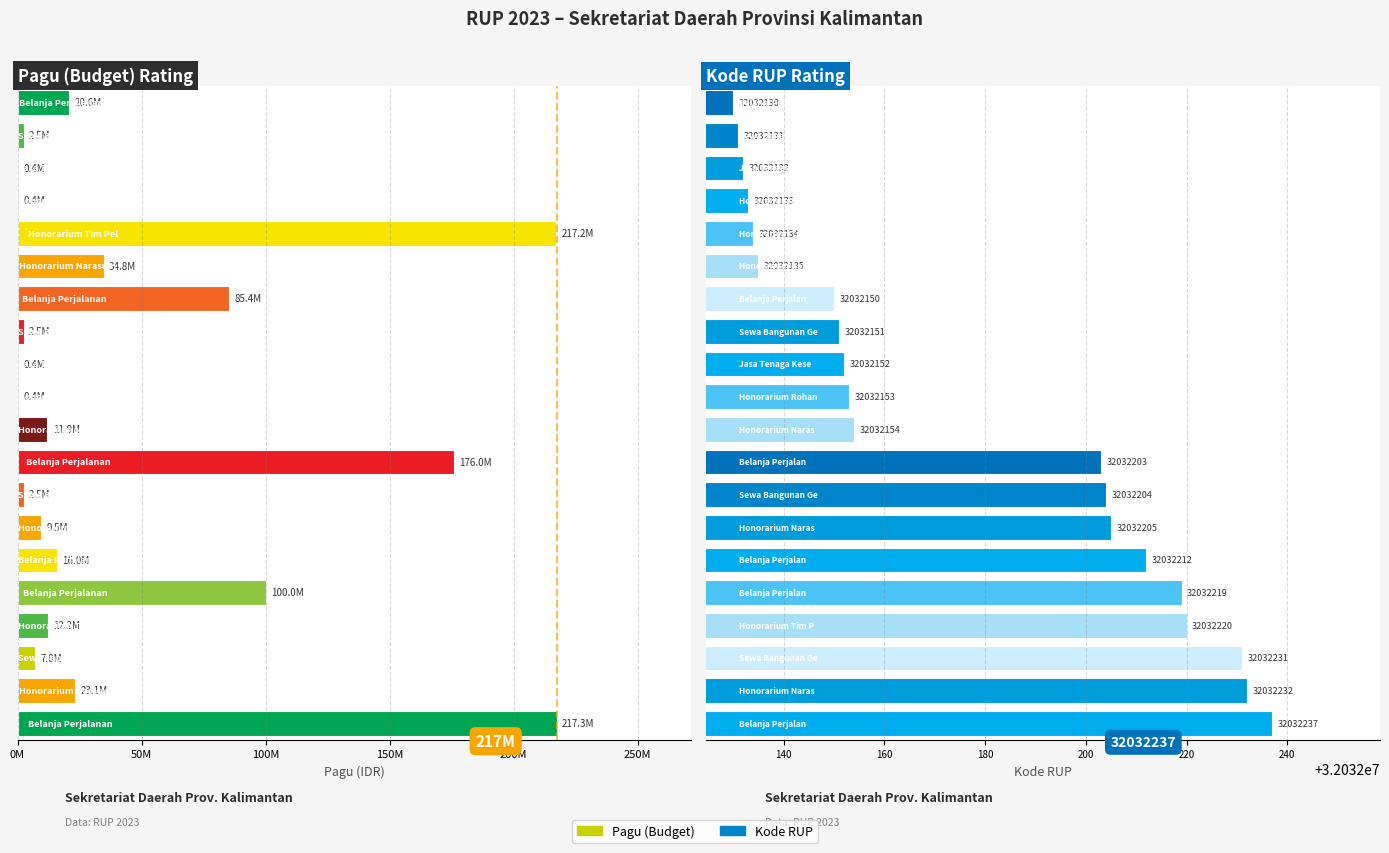

What is the total value across all series at 9?

32432153